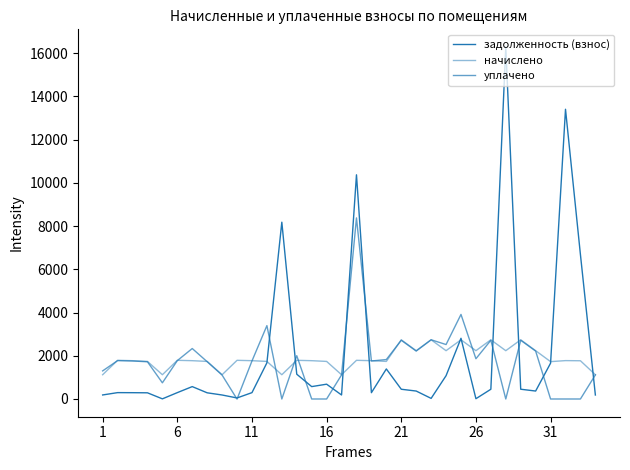

How many lines are shown in the chart?

3